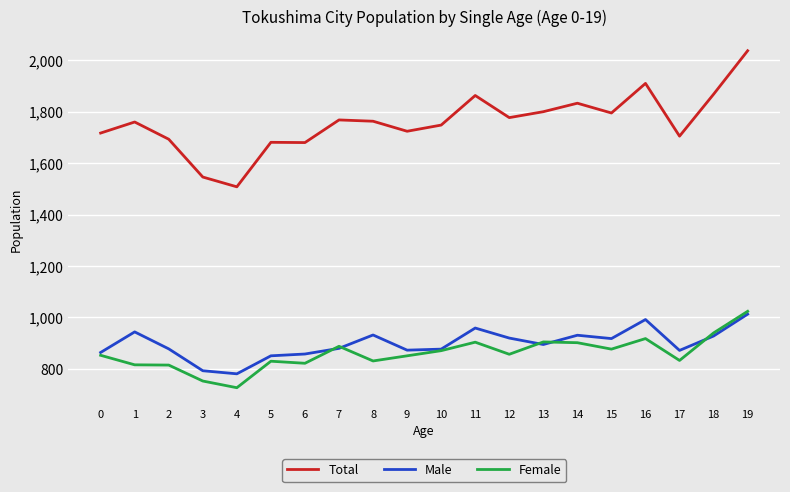

What is the sum of the Female values at 8 and 6?

1653